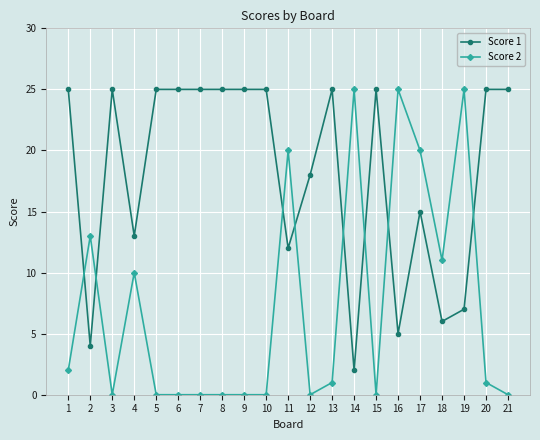

How many intersections are there between Score 1 and Score 2?

8